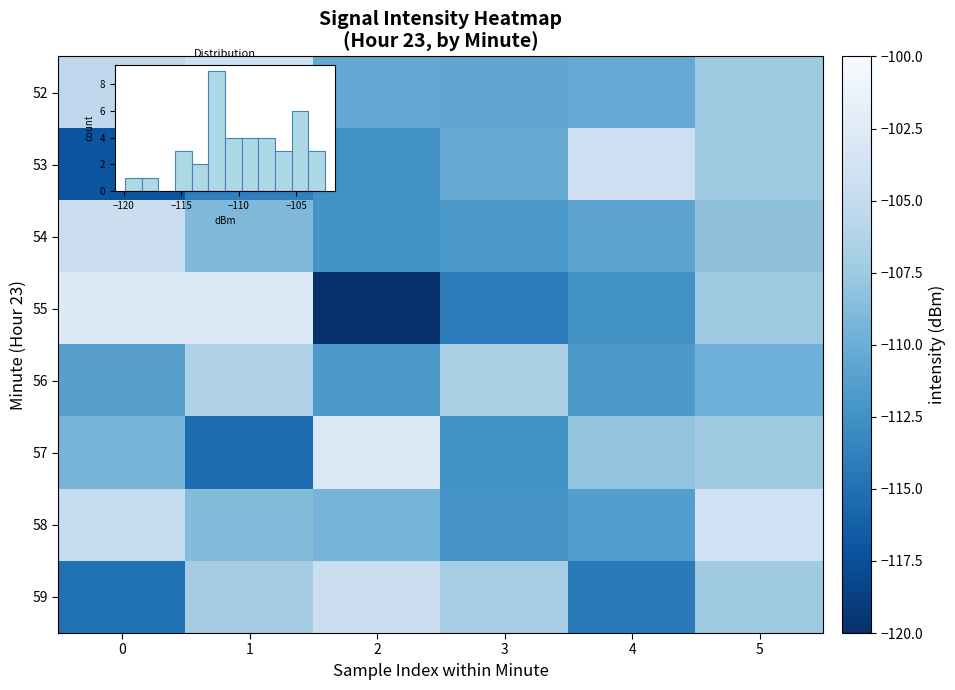

Which has a higher value, 3 or 2?

2